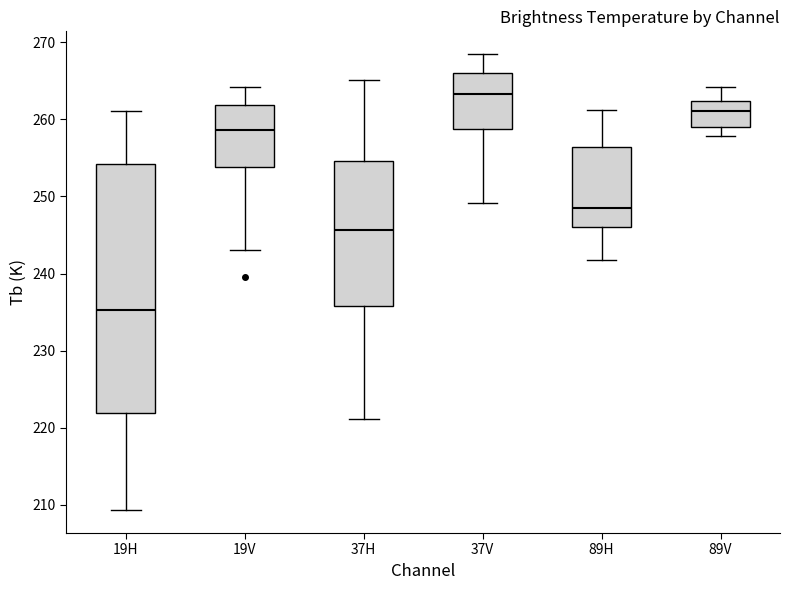

Reading left to right, transcribe this box plot: for each box, give where its median line is, the range the box spans, and where its two whiskers end, as read against the y-axis. The values are not printed on the chart, so give them approximately, as read against the axis.

19H: median 235, box 222 to 254, whiskers 209 to 261
19V: median 259, box 254 to 262, whiskers 243 to 264
37H: median 246, box 236 to 255, whiskers 221 to 265
37V: median 263, box 259 to 266, whiskers 249 to 268
89H: median 248, box 246 to 256, whiskers 242 to 261
89V: median 261, box 259 to 262, whiskers 258 to 264